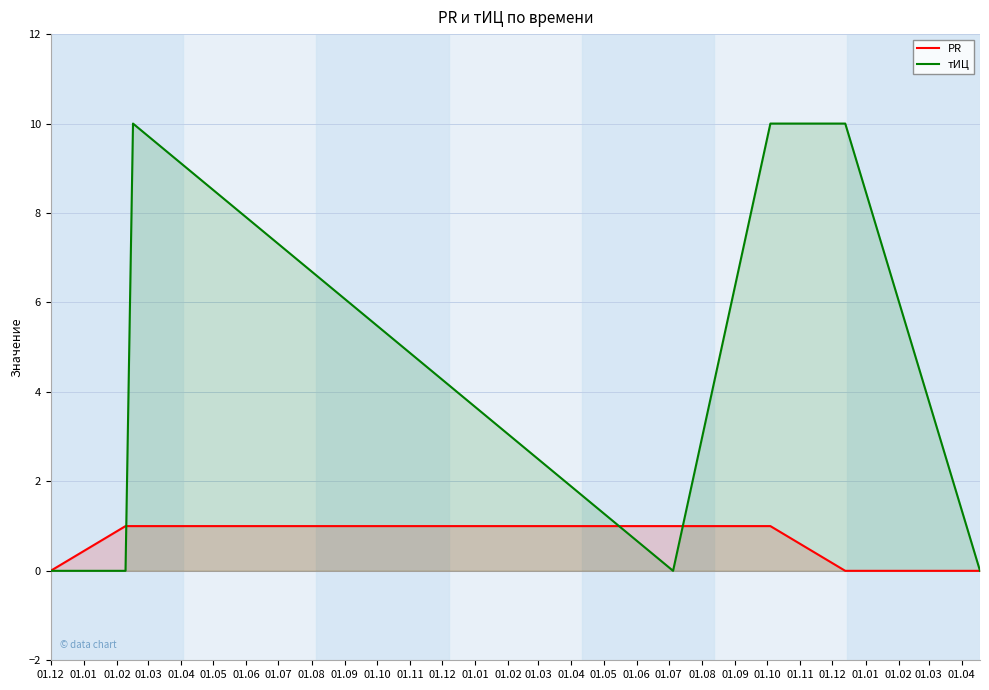

List the series in order of their peak value, highest first.

тИЦ, PR